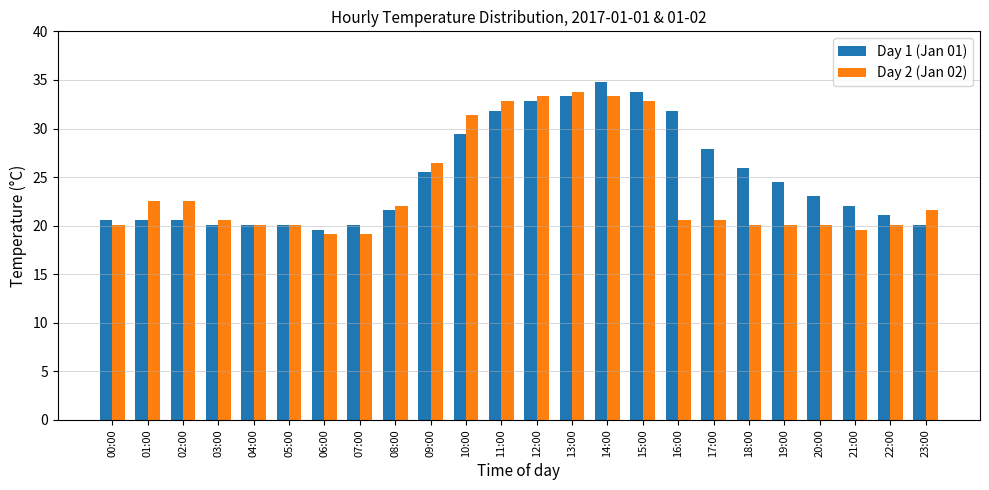

Are the bars grouped side by side (vs. stacked)?

Yes